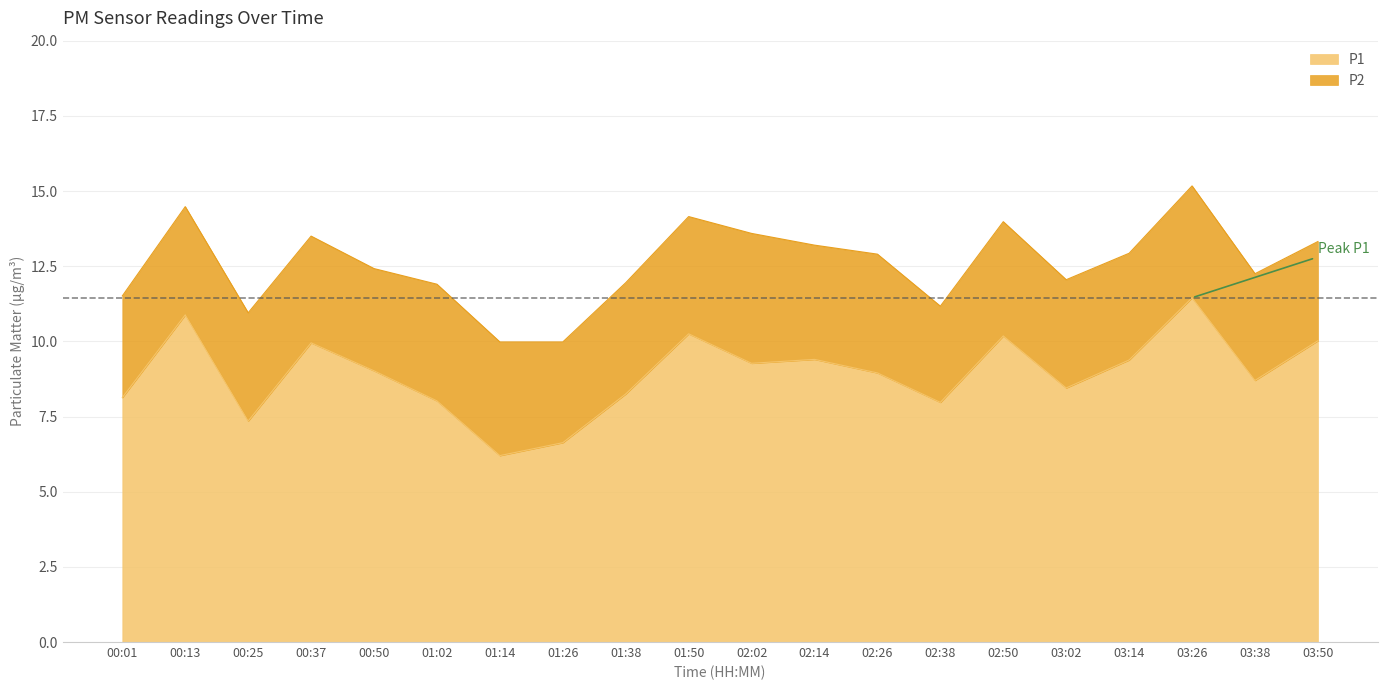

Where does the data first go above 9?

00:13